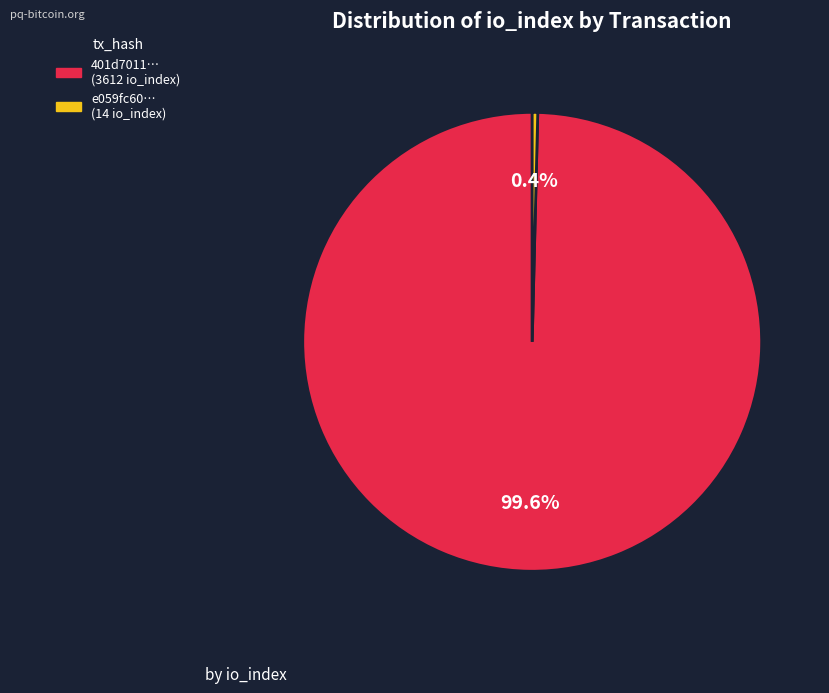

Is there a majority slice in this chart?

Yes